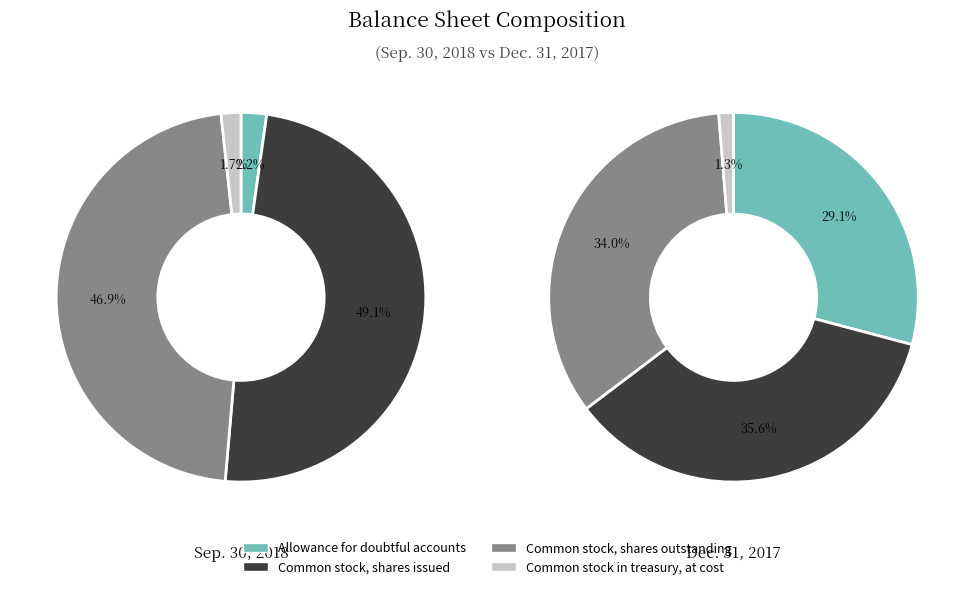

To the nearest percent, what is the difference between the largest and smallest slice percentages?

34%